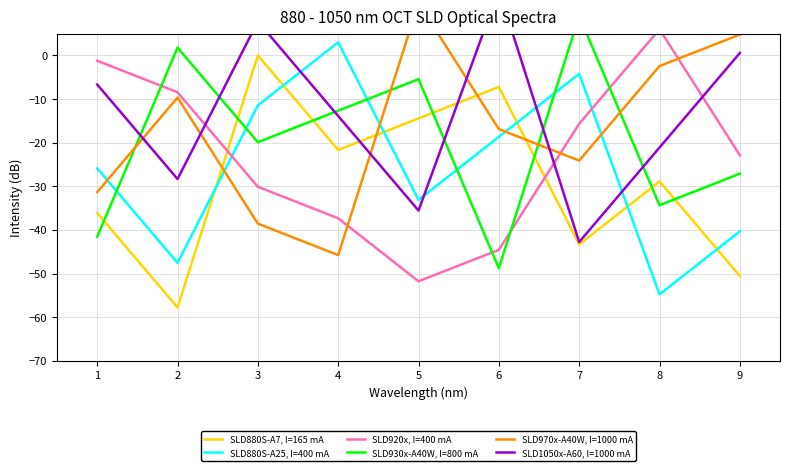

What is the minimum value for SLD930x-A40W, I=800 mA?

-48.8